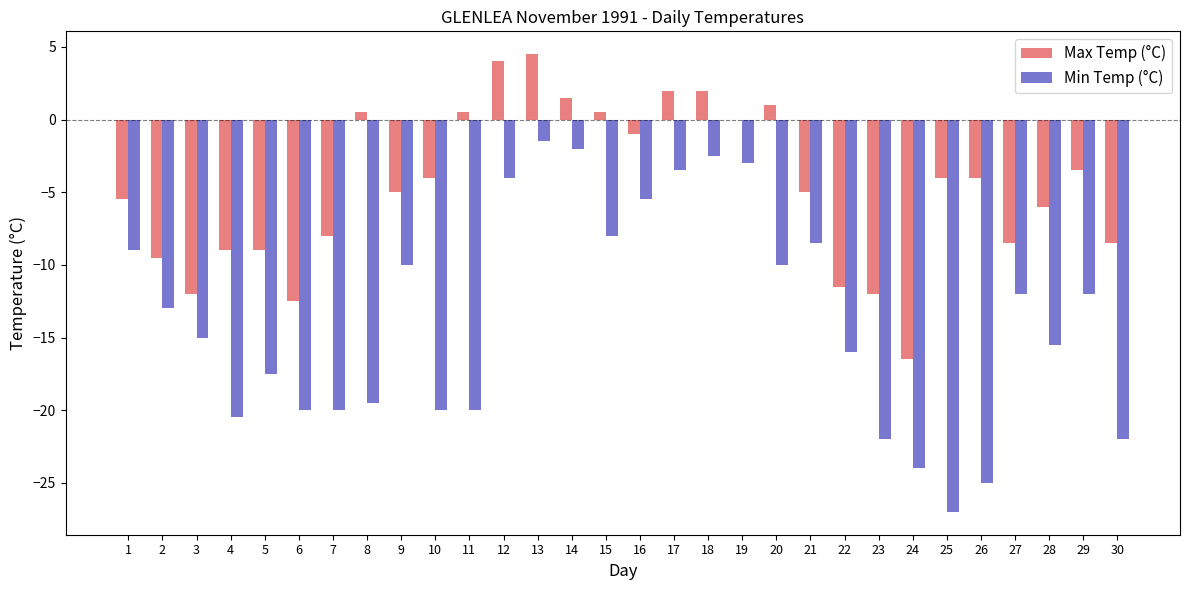

What is the sum of the Min Temp (°C) values at 3 and 2?

-28.0